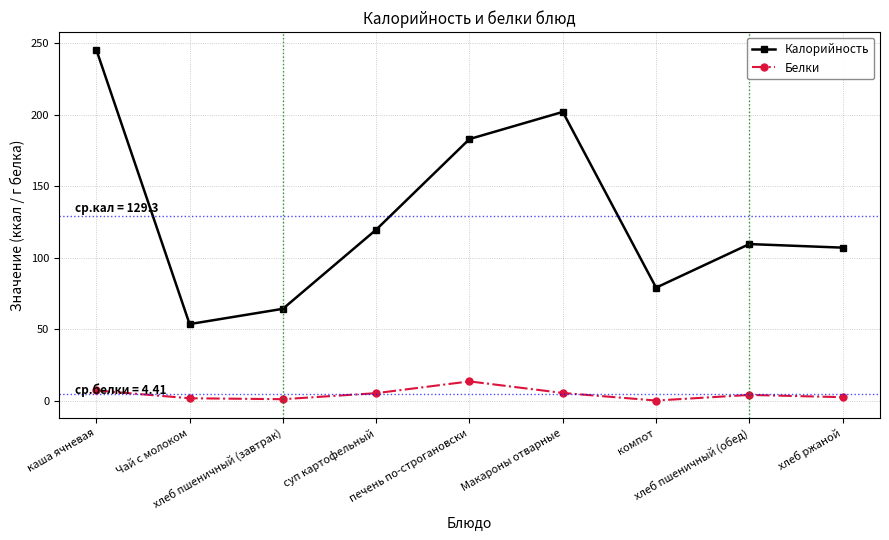

How many distinct data groups are displayed?

2